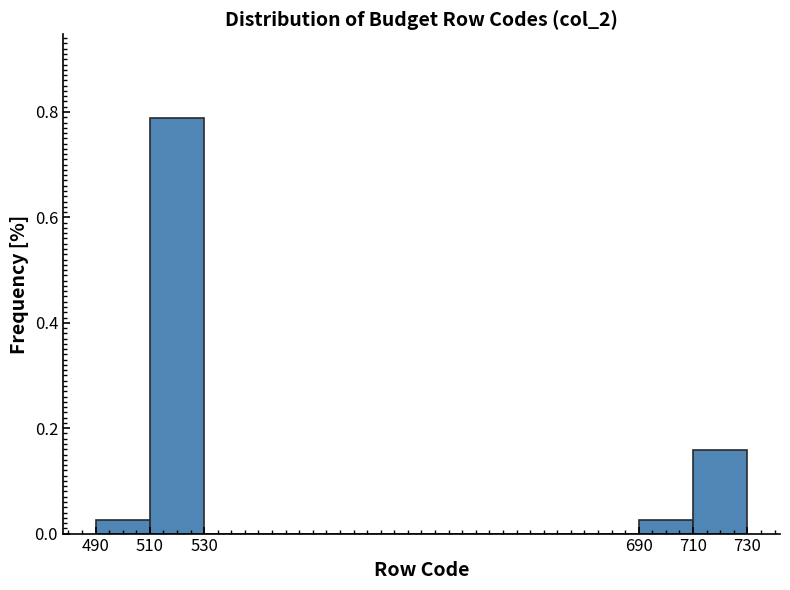

What is the height of the bar covering 710 to 730 on the x-axis? The values are not printed on the chart, so give them approximately, as read against the axis.

0.16